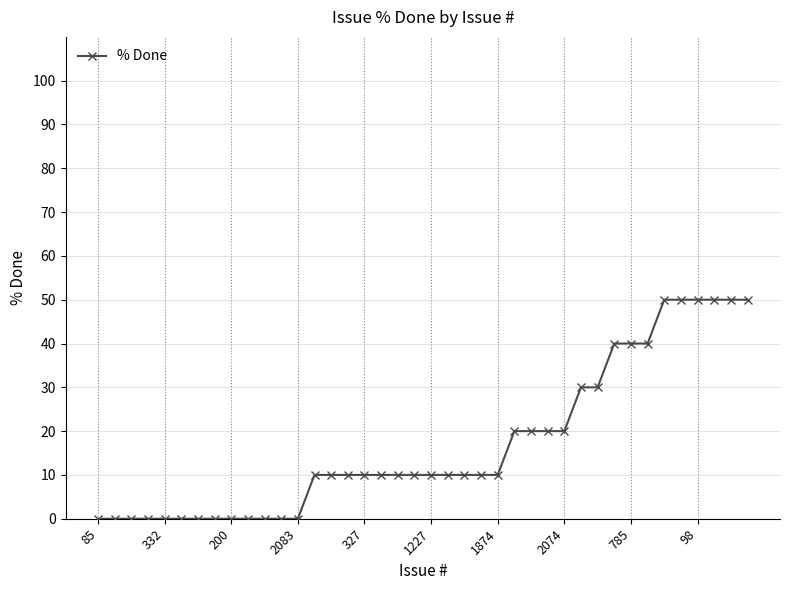

Reading left to right, transcribe all the data shown in this chart.

0	0	0	0	0	0	0	0	0	0	0	0	0	10	10	10	10	10	10	10	10	10	10	10	10	20	20	20	20	30	30	40	40	40	50	50	50	50	50	50